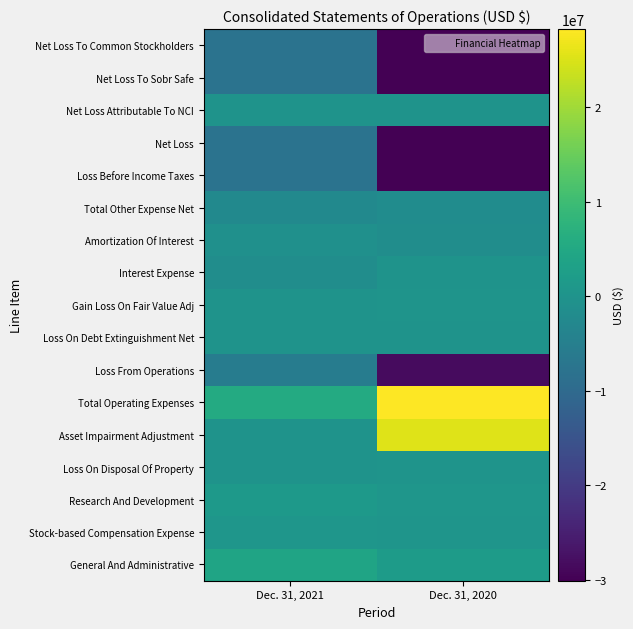

Reading left to right, transcribe all the data shown in this chart.

General And Administrative: Dec. 31, 2021=3882706	Dec. 31, 2020=2003107
Stock-based Compensation Expense: Dec. 31, 2021=473748	Dec. 31, 2020=273443
Research And Development: Dec. 31, 2021=1198780	Dec. 31, 2020=633050
Loss On Disposal Of Property: Dec. 31, 2021=0	Dec. 31, 2020=39434
Asset Impairment Adjustment: Dec. 31, 2021=0	Dec. 31, 2020=25320555
Total Operating Expenses: Dec. 31, 2021=5555234	Dec. 31, 2020=28269589
Loss From Operations: Dec. 31, 2021=-5555234	Dec. 31, 2020=-28269589
Loss On Debt Extinguishment Net: Dec. 31, 2021=0	Dec. 31, 2020=-224166
Gain Loss On Fair Value Adj: Dec. 31, 2021=-60000	Dec. 31, 2020=60650
Interest Expense: Dec. 31, 2021=-1420063	Dec. 31, 2020=-141512
Amortization Of Interest: Dec. 31, 2021=-835081	Dec. 31, 2020=-1407675
Total Other Expense Net: Dec. 31, 2021=-2315144	Dec. 31, 2020=-1712703
Loss Before Income Taxes: Dec. 31, 2021=-7870378	Dec. 31, 2020=-29982292
Net Loss: Dec. 31, 2021=-7870378	Dec. 31, 2020=-29982292
Net Loss Attributable To NCI: Dec. 31, 2021=106	Dec. 31, 2020=120
Net Loss To Sobr Safe: Dec. 31, 2021=-7870272	Dec. 31, 2020=-29982172
Net Loss To Common Stockholders: Dec. 31, 2021=-7870272	Dec. 31, 2020=-30090052